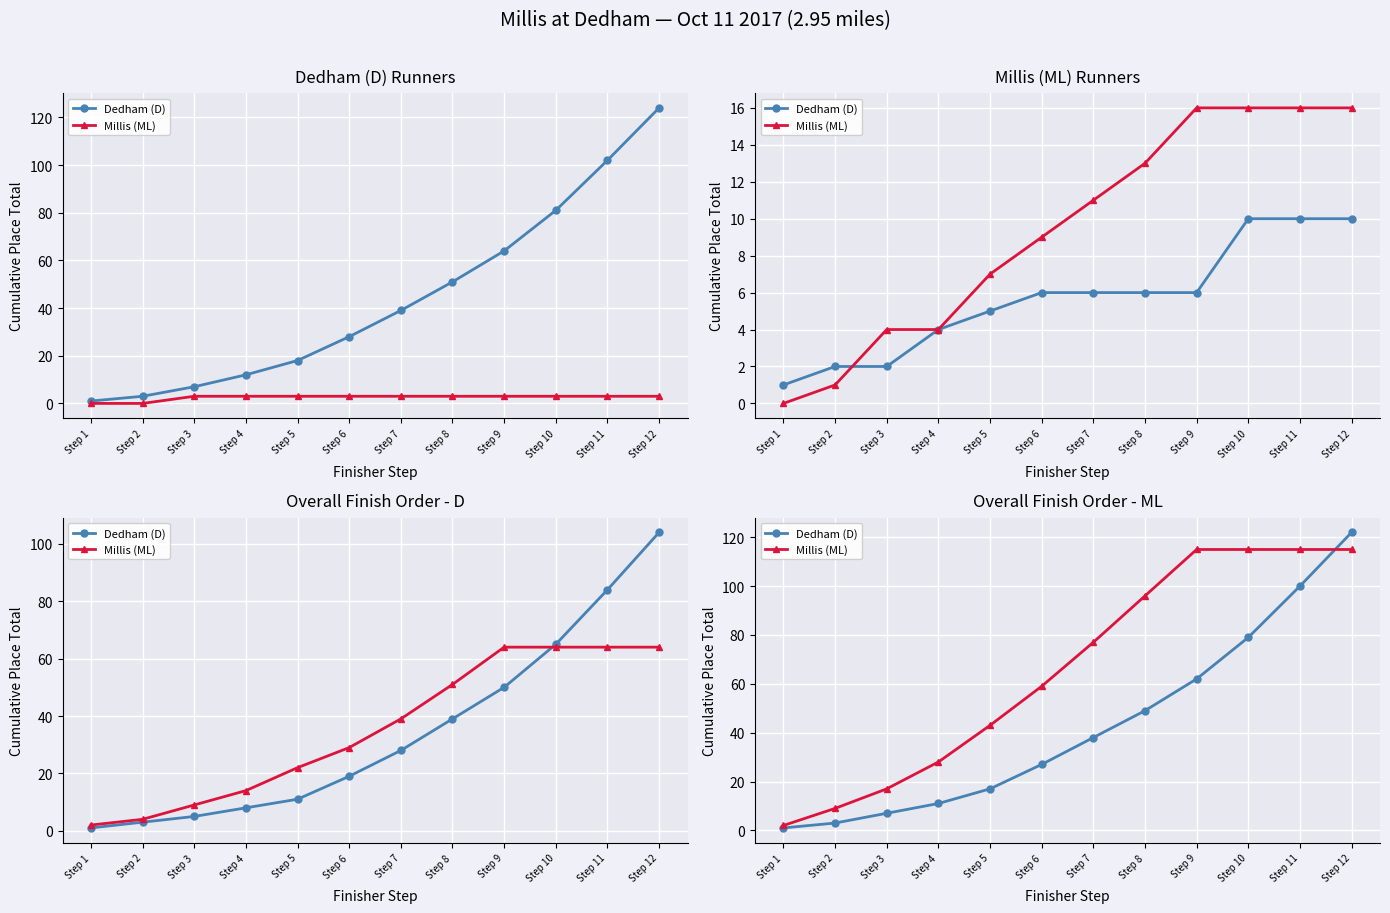

How many data points in Dedham (D) are less than 38?

6